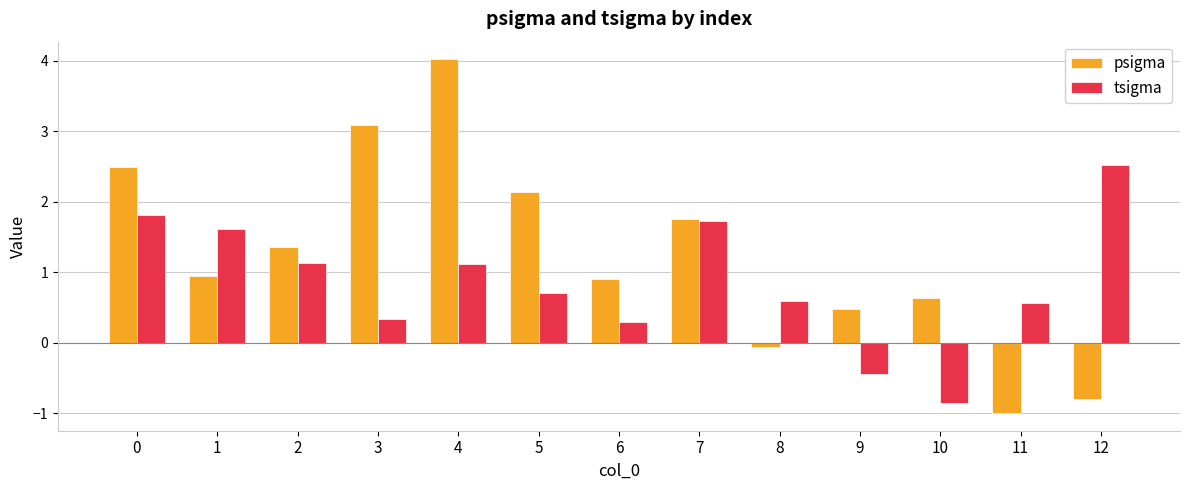

What is the highest value of the tsigma series?

2.5